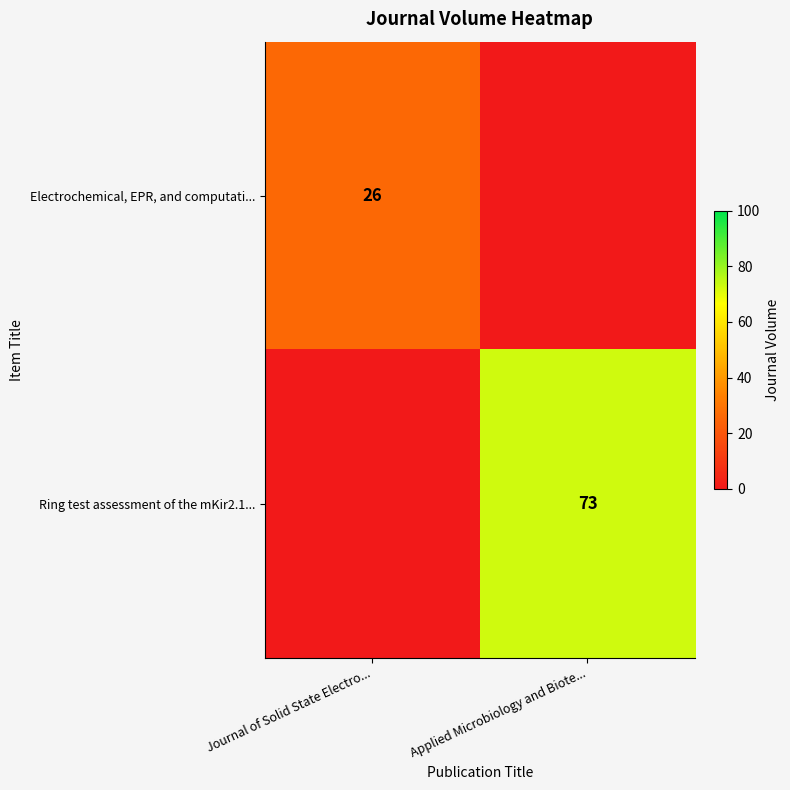

Is it true that Electrochemical, EPR, and computati... equals 26 at Journal of Solid State Electro...?

True